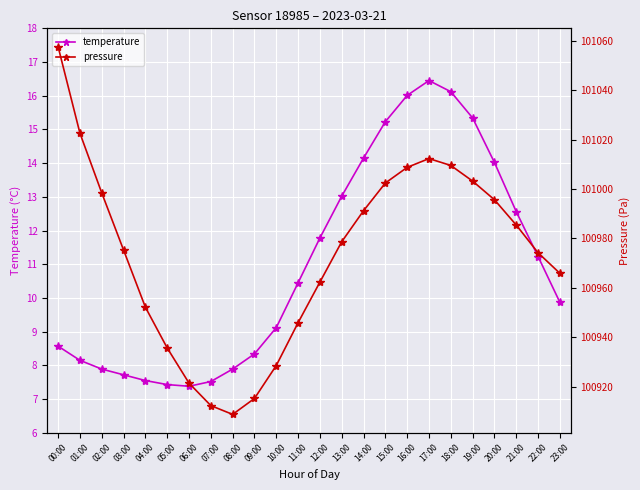

What is the minimum value for pressure?

100908.8